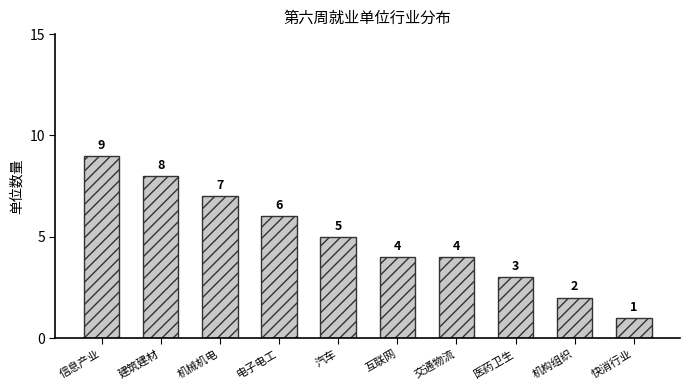

How many values are below 5?

5